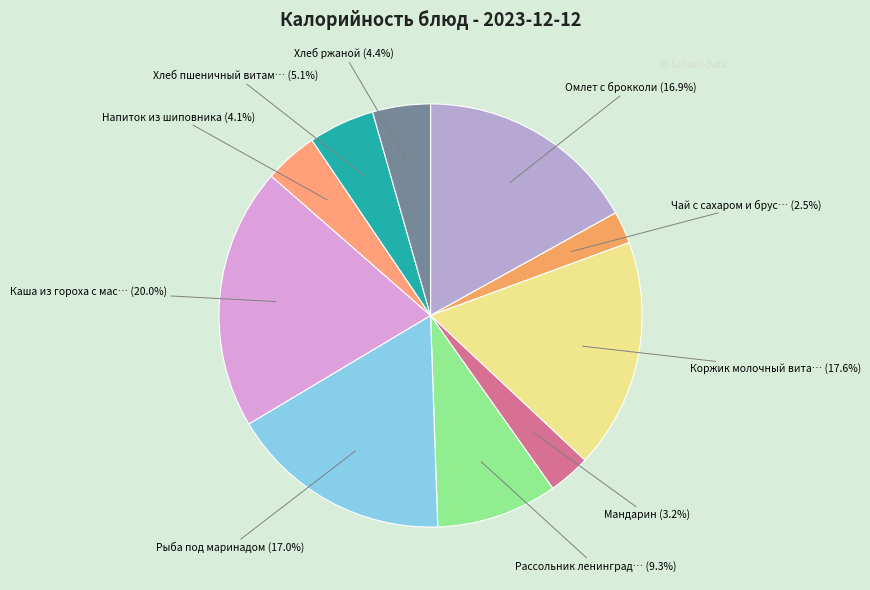

Is there a majority slice in this chart?

No